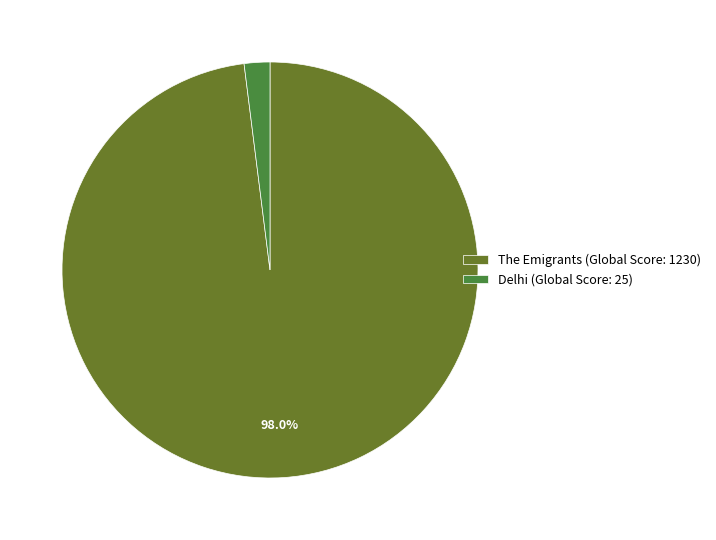

Which has a higher value, The Emigrants (Global Score: 1230) or Delhi (Global Score: 25)?

The Emigrants (Global Score: 1230)